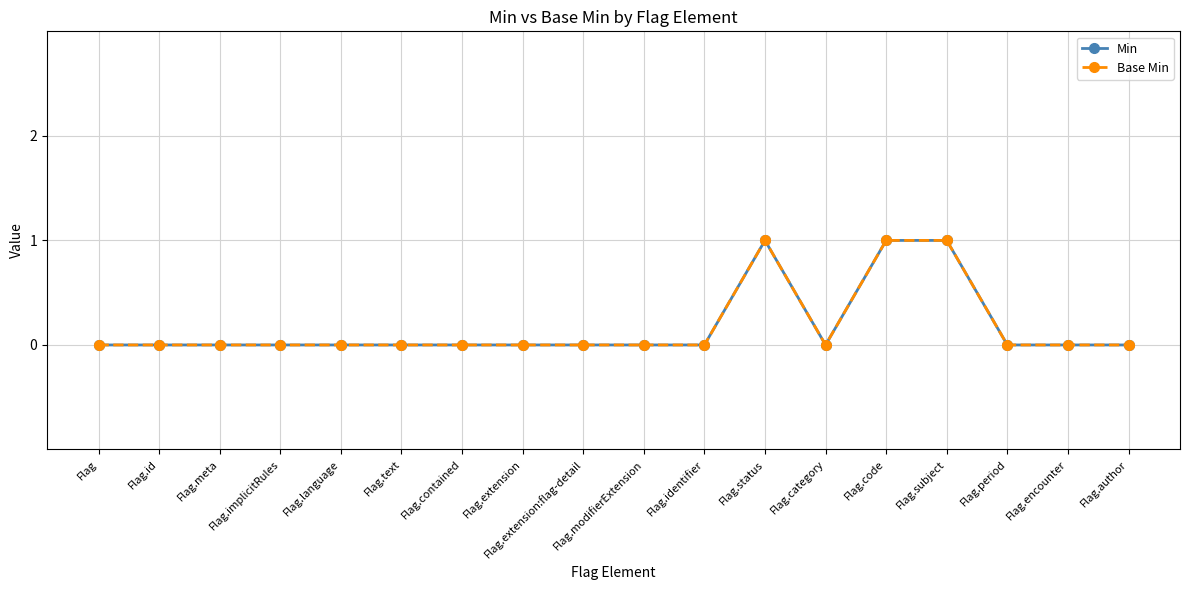

How many lines are shown in the chart?

2